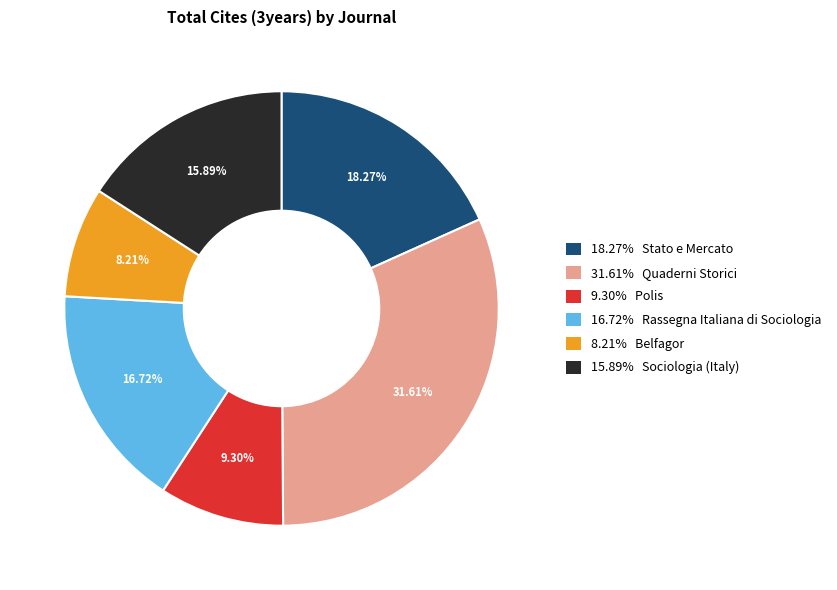

Is there a majority slice in this chart?

No